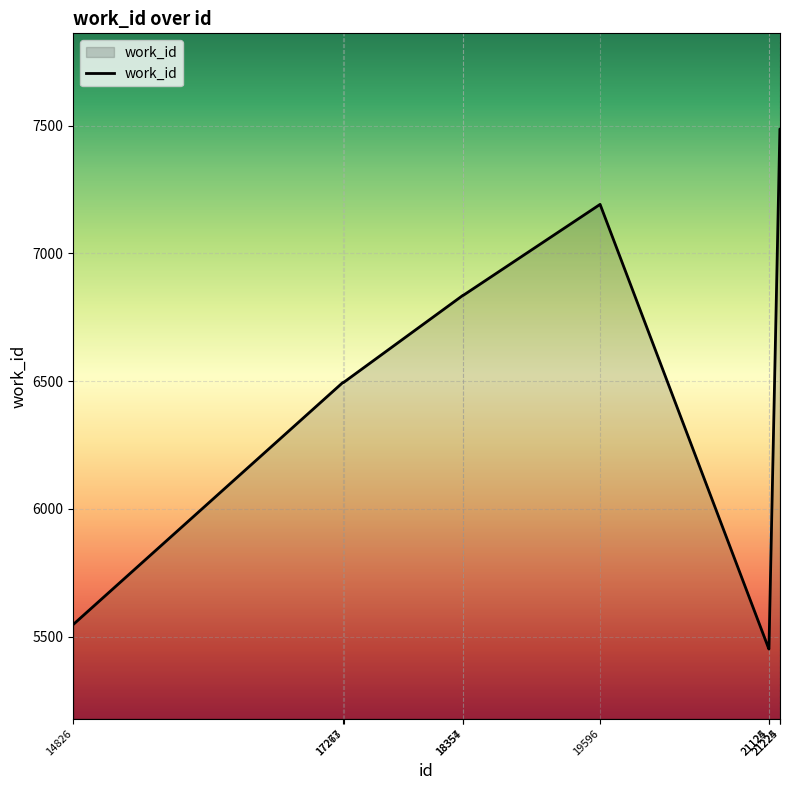

What is the sum of all values?

65280